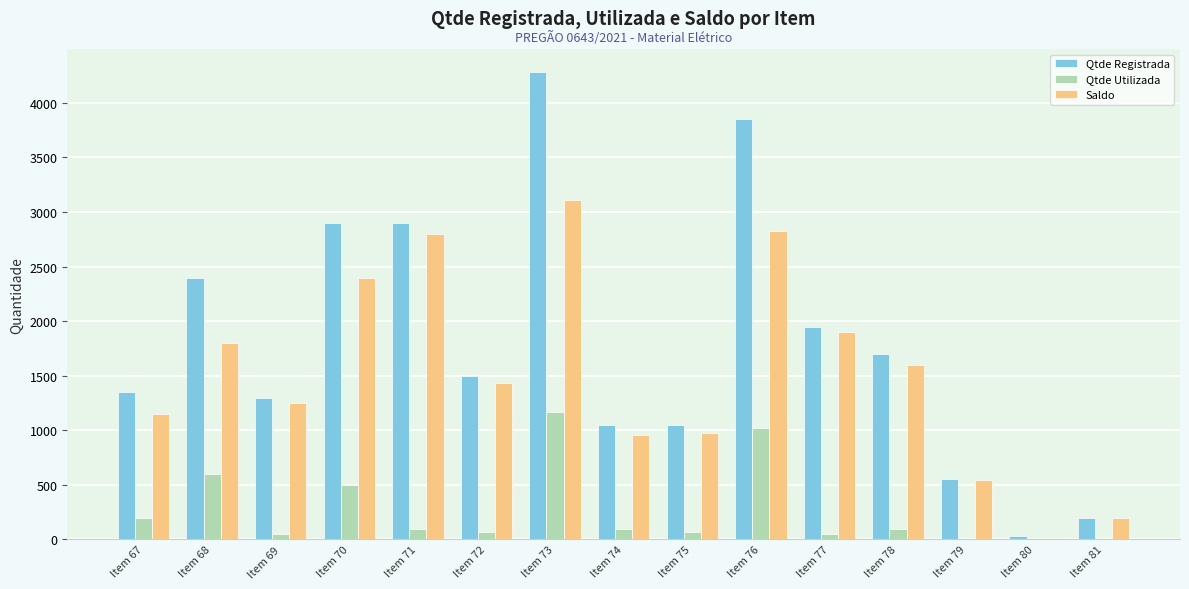

The Qtde Registrada series shows 1927 at Item 73. True or false?

False